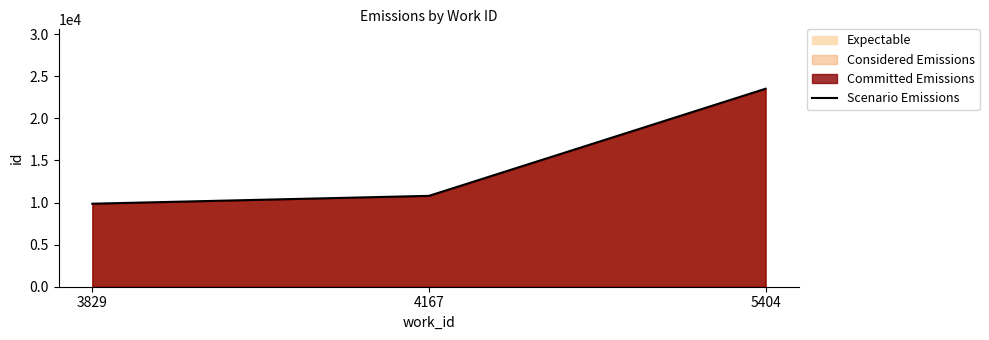

Which label corresponds to the smallest value in the chart?

3829